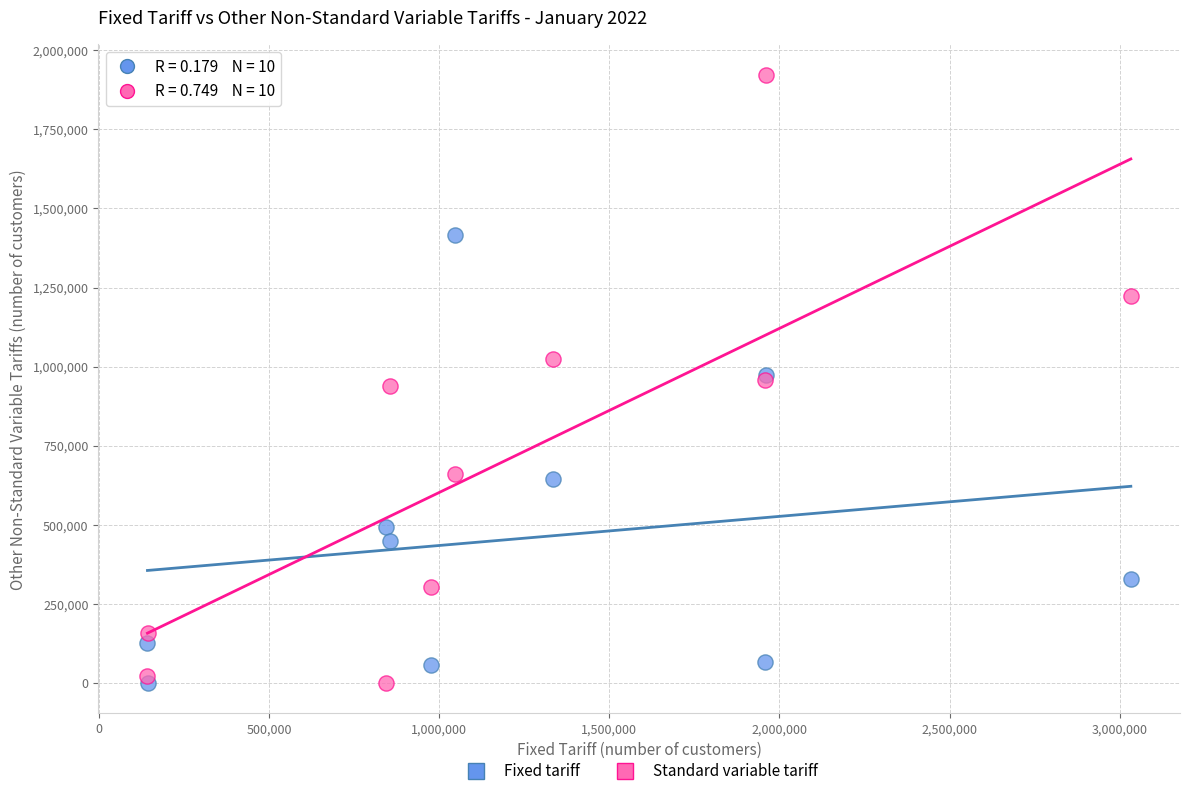

What are all the series names shown in the legend?

Fixed tariff, Standard variable tariff